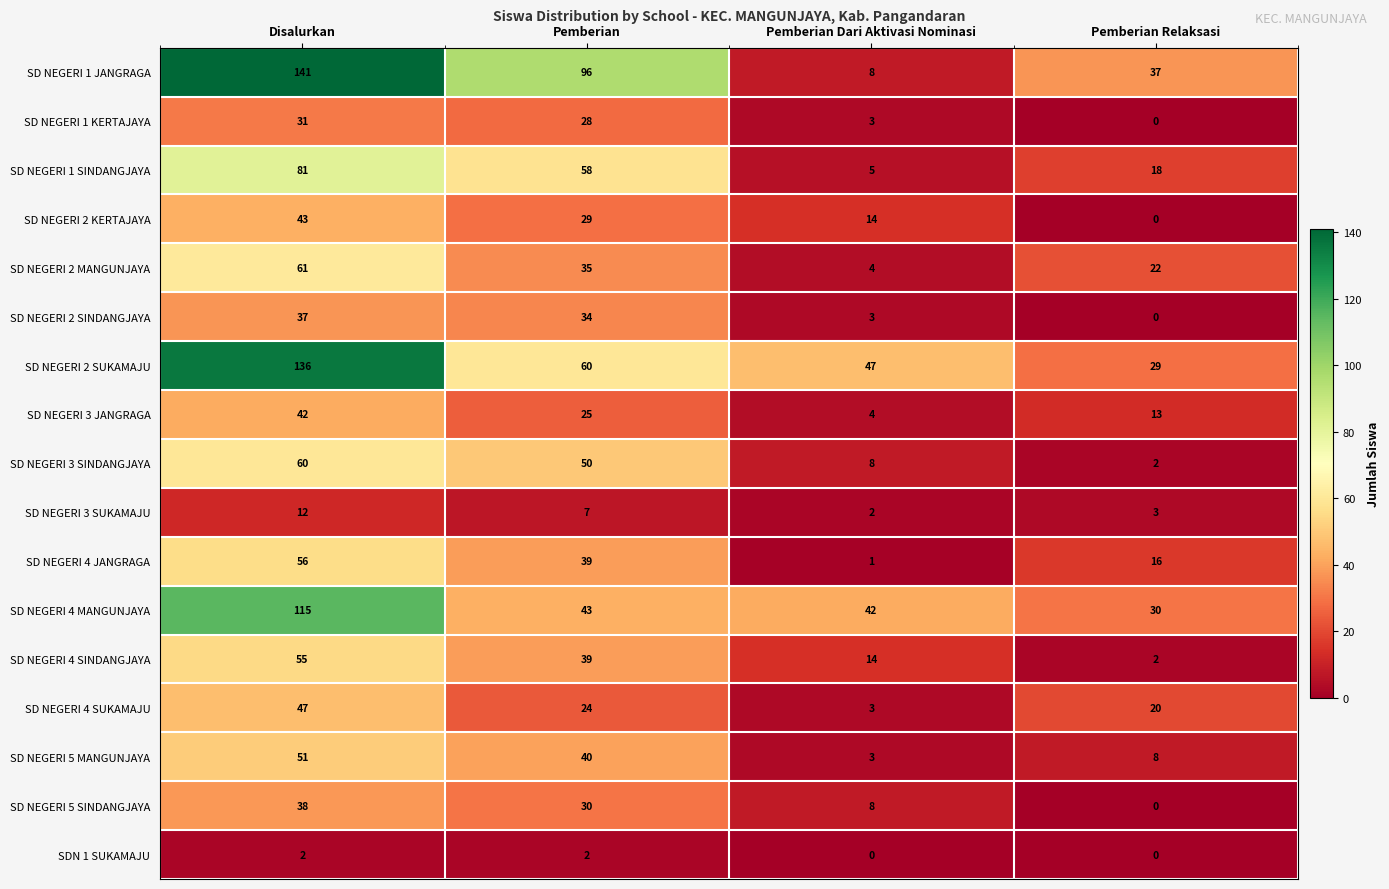

How many data points in SD NEGERI 1 SINDANGJAYA are less than 58?

2